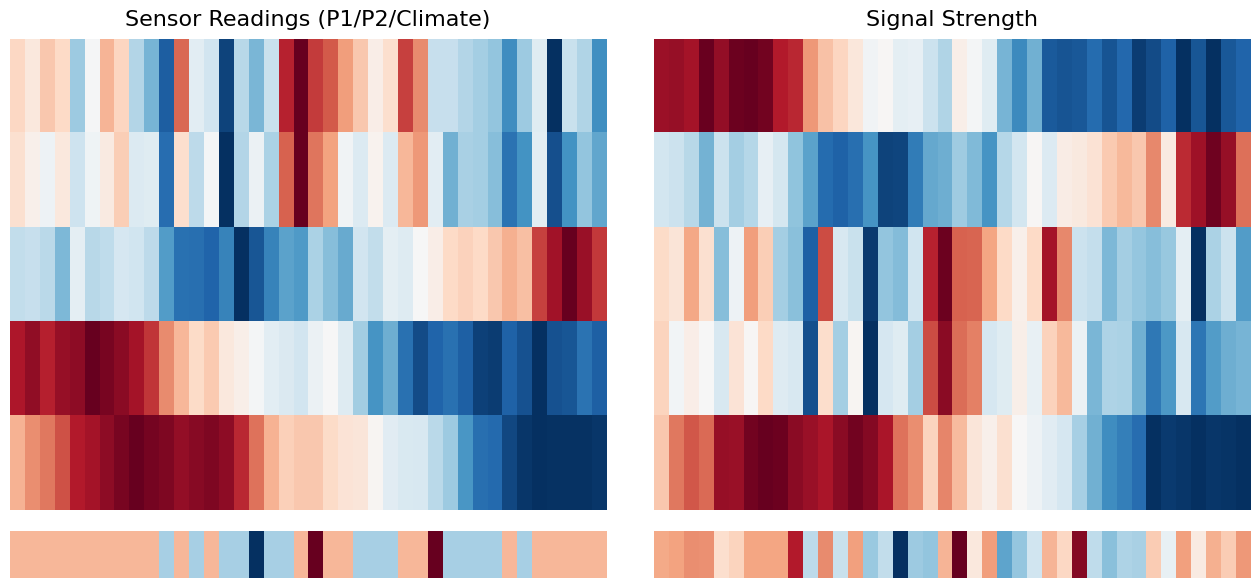

Which category has the highest value across all series?

20